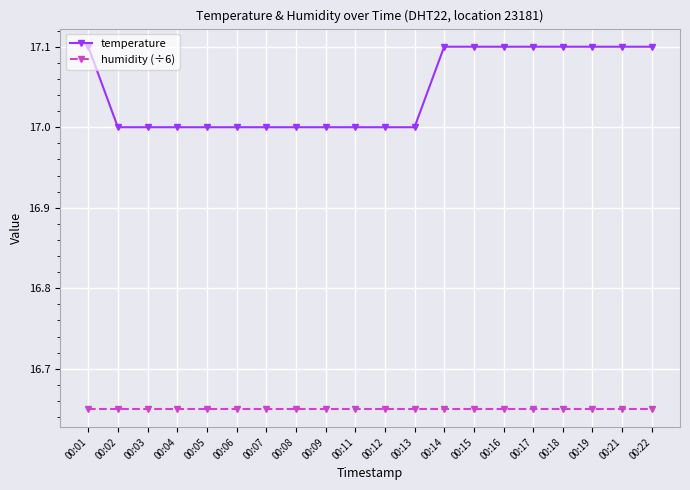

How many temperature values are between 17 and 18?

20